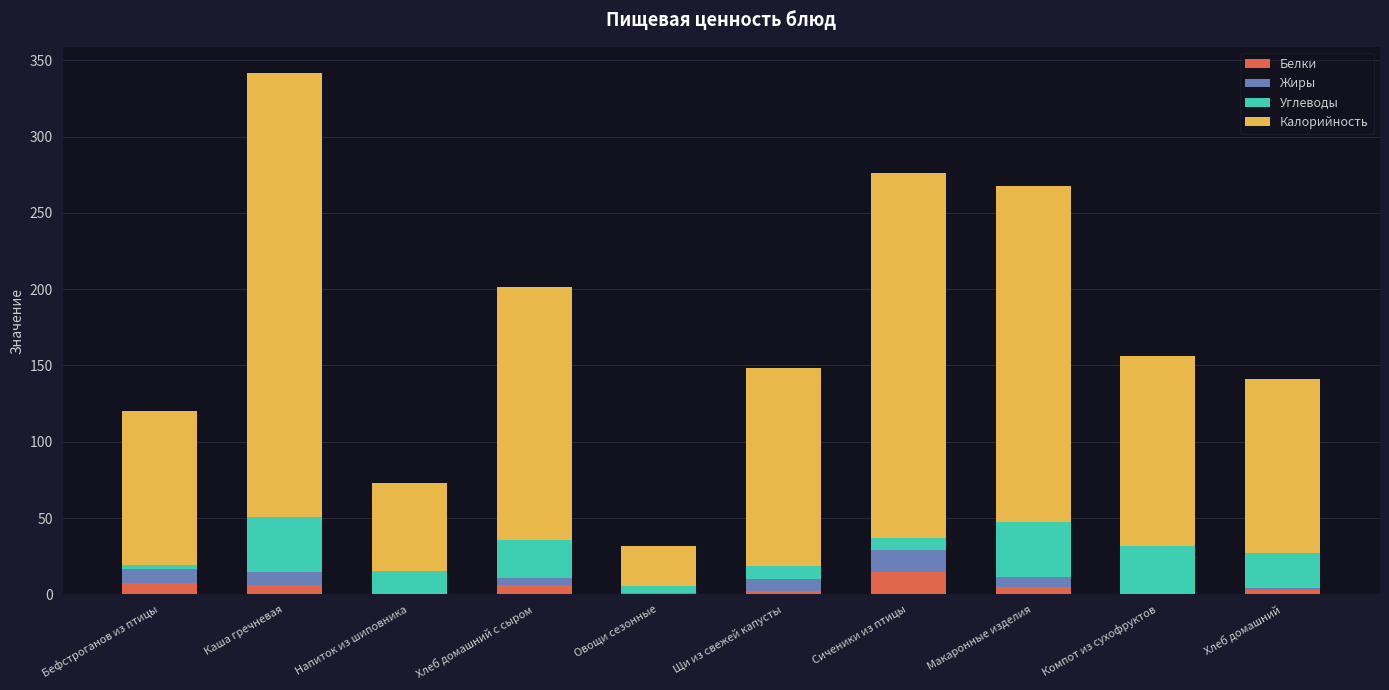

What is the highest value of the Белки series?

15.0